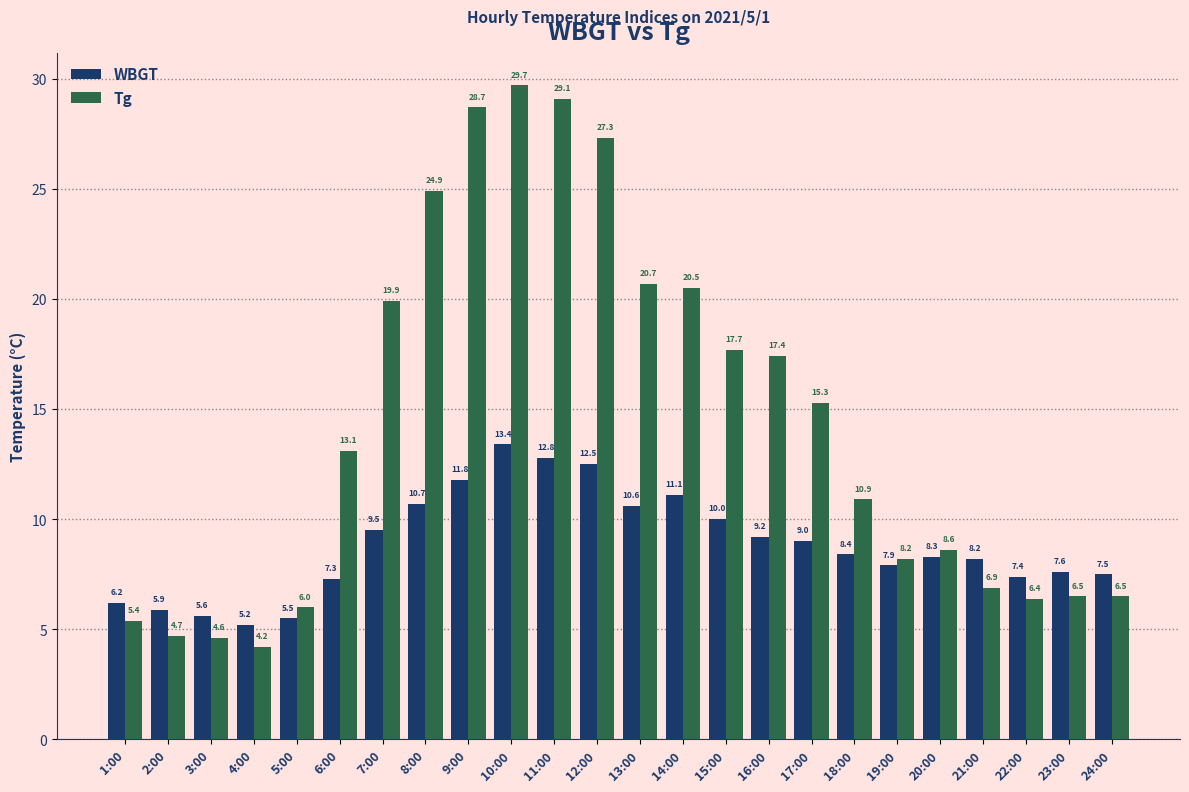

At which category is the sum across all series the highest?

10:00